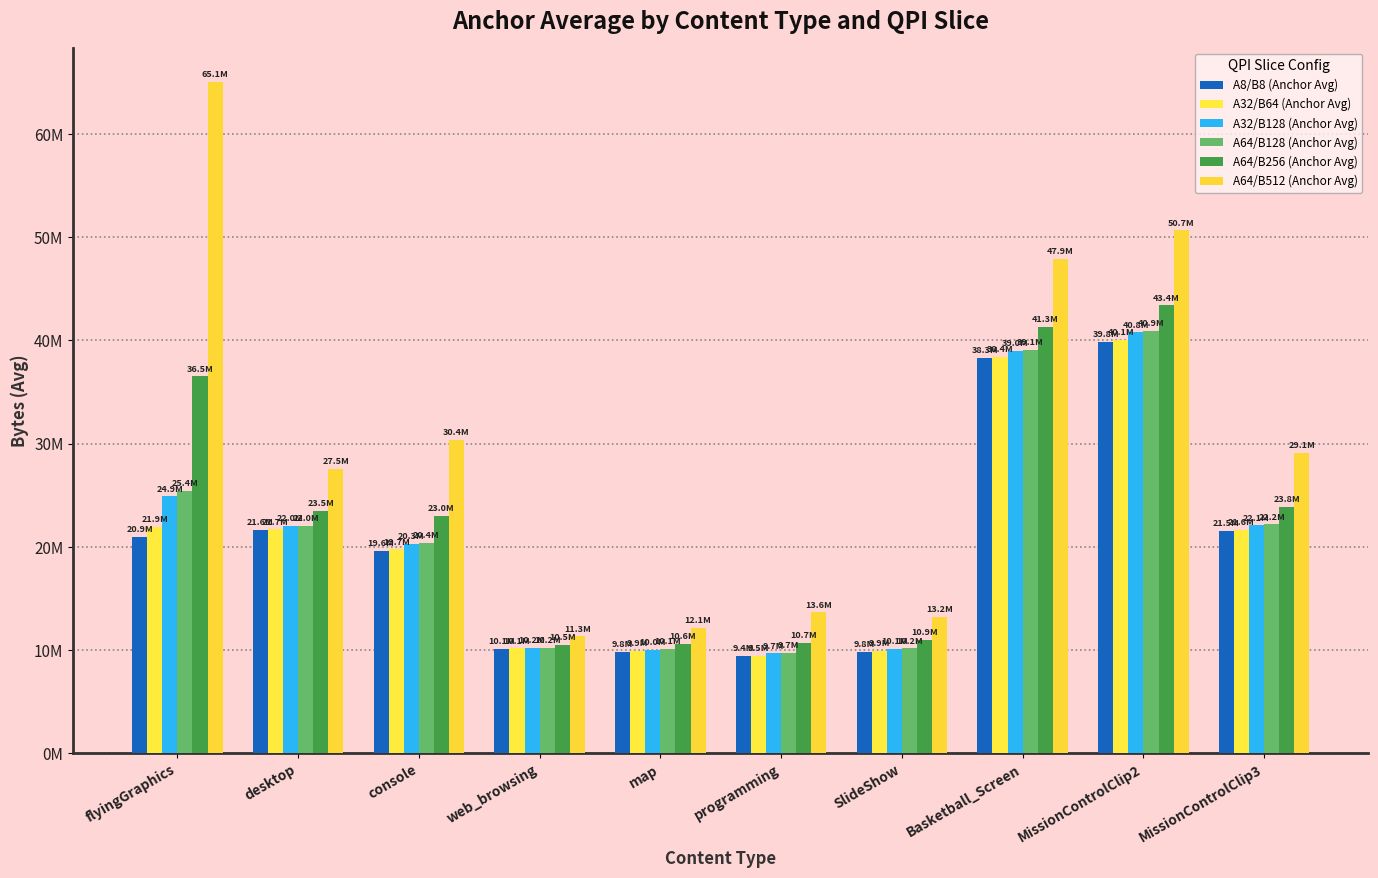

Does the chart contain stacked bars?

No